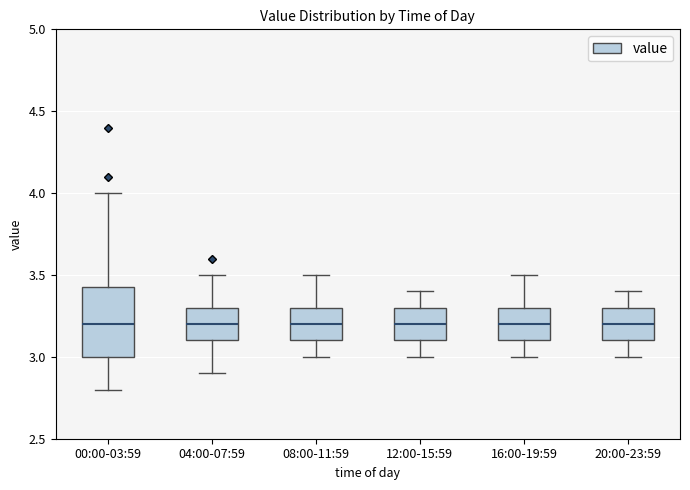

Comparing the boxes themselves (not the whiskers), which one is the tallest?

00:00-03:59